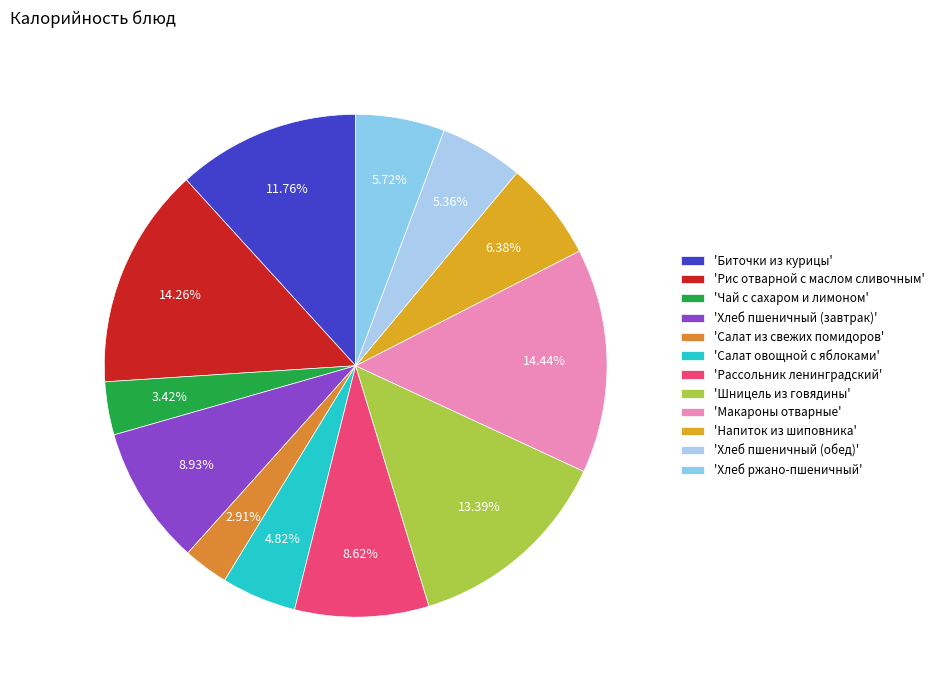

How many segments does this pie chart have?

12